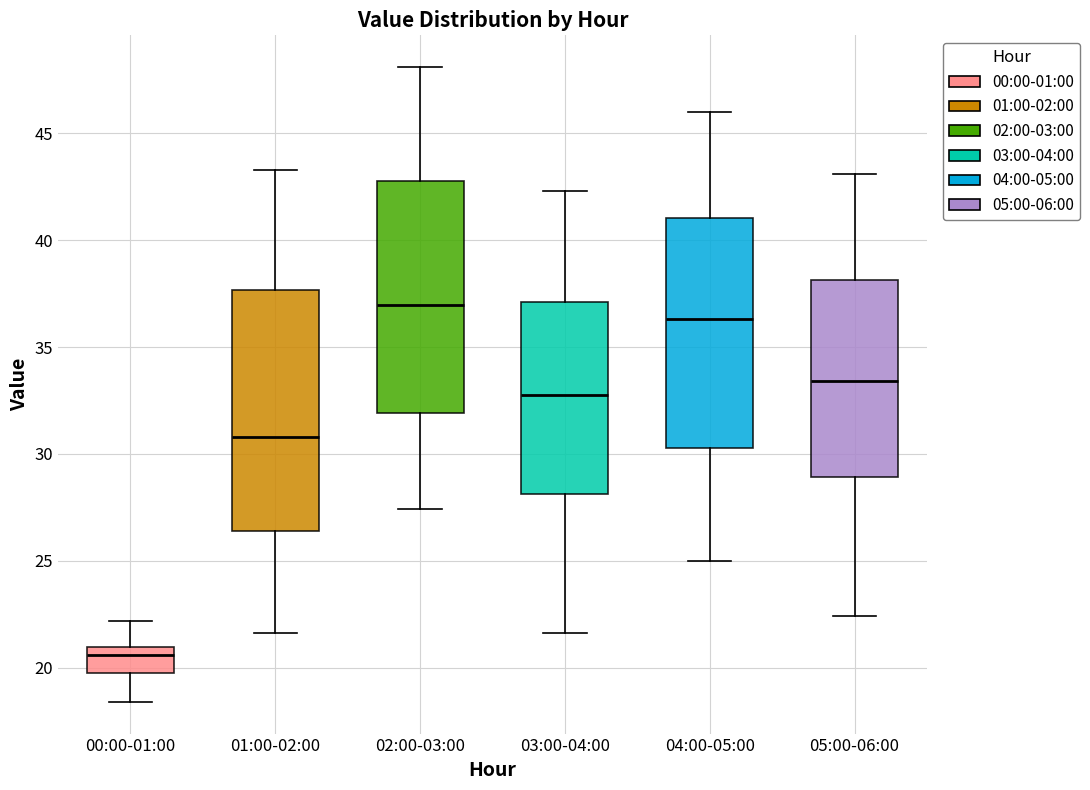

Where does the median line of the box for 05:00-06:00 sit on the y-axis? The values are not printed on the chart, so give them approximately, as read against the axis.

33.5